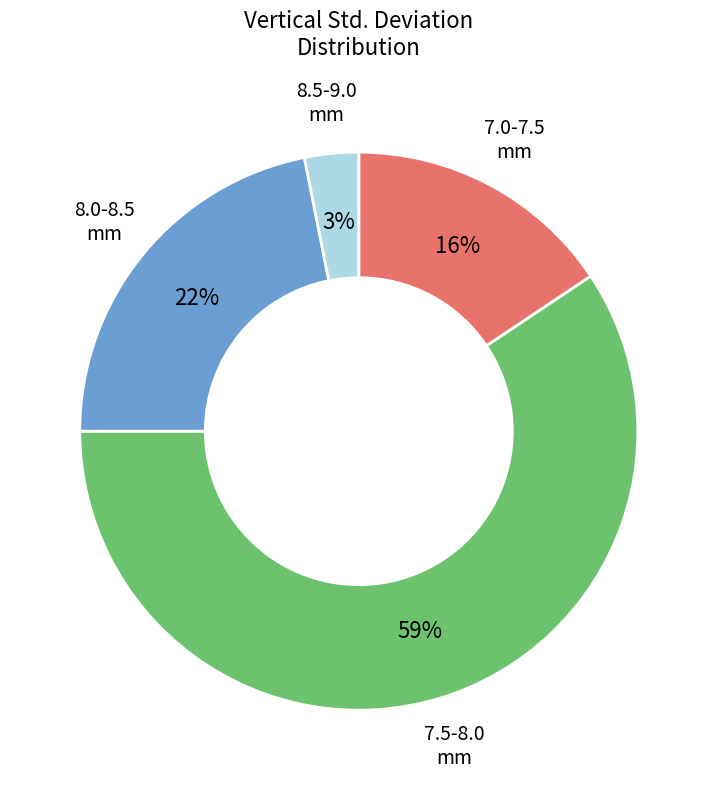

Is there any slice that represents more than half of the pie?

Yes